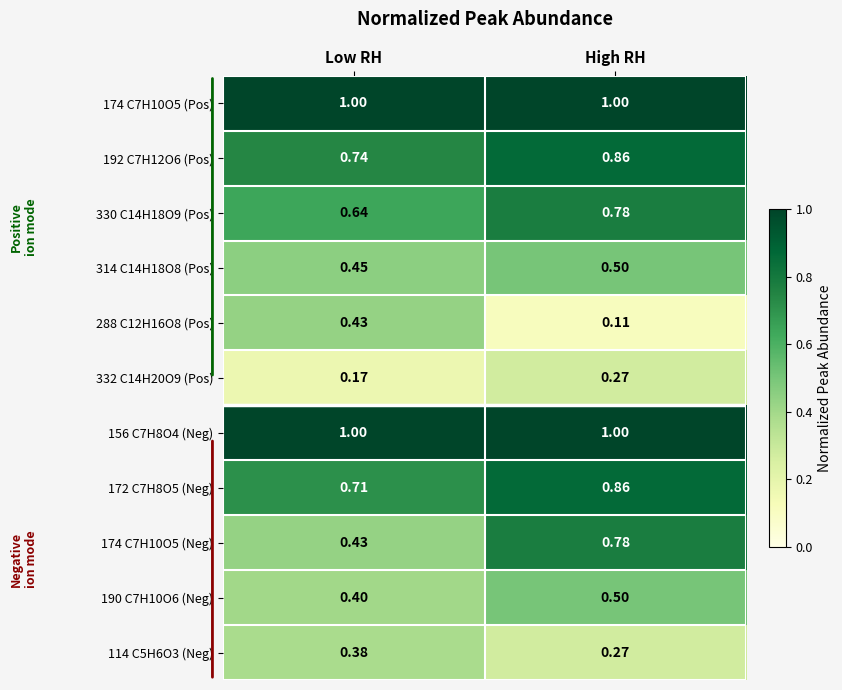

Which category has the highest value in the 288 C12H16O8 (Pos) series?

Low RH